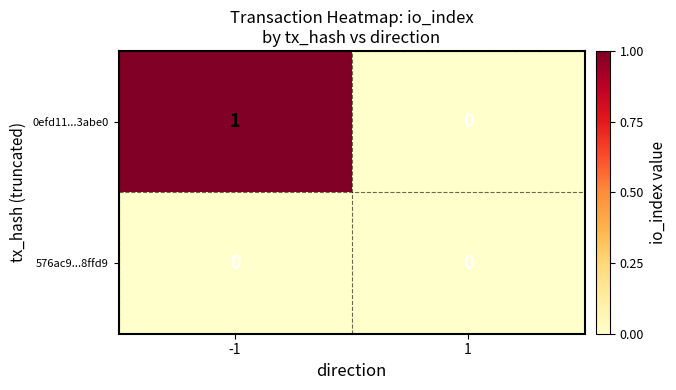

Which series has the largest total across all categories?

0efd11...3abe0